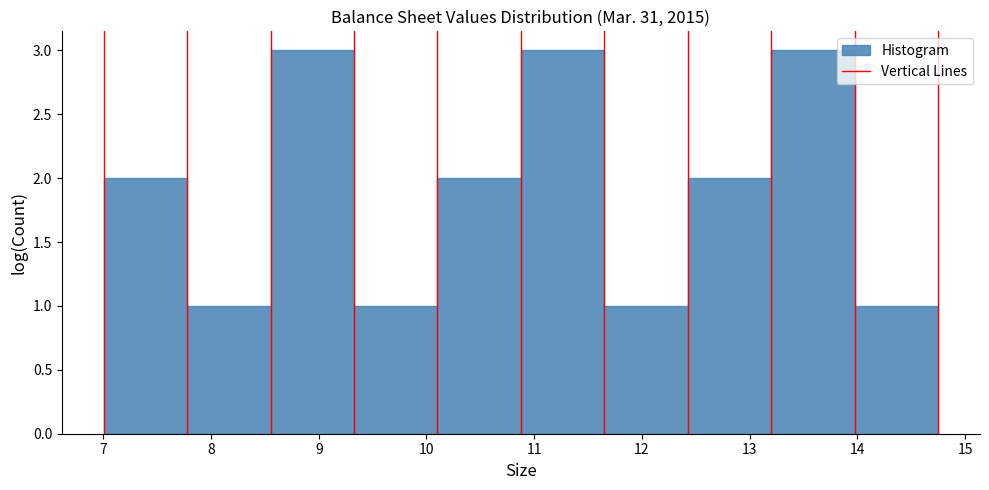

Reading left to right, list every bar in this chart as the range it spans on the x-axis followed by its height. Neither the bar edges nor the heights are printed on the chart, so give them approximately, as read against the axes.

7.0 to 7.8: 2
7.8 to 8.6: 1
8.6 to 9.3: 3
9.3 to 10.1: 1
10.1 to 10.9: 2
10.9 to 11.7: 3
11.7 to 12.4: 1
12.4 to 13.2: 2
13.2 to 14.0: 3
14.0 to 14.7: 1